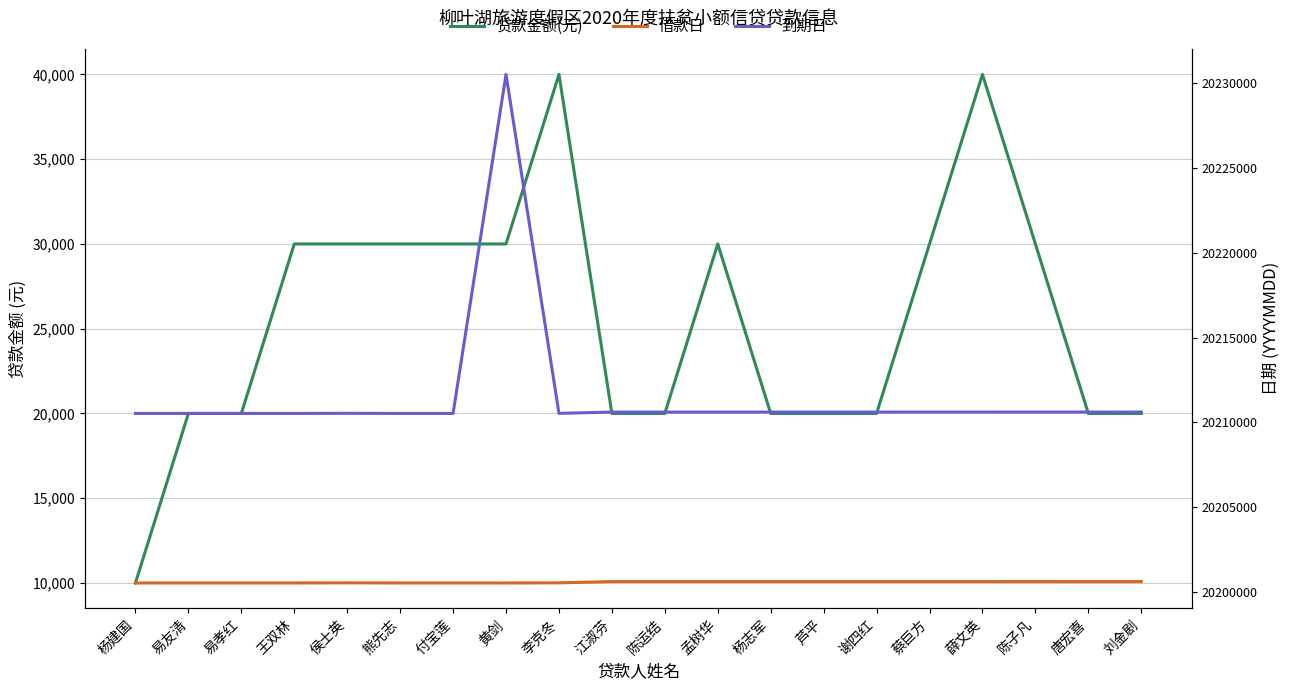

What is the label of the 8th point from the left?

黄剑